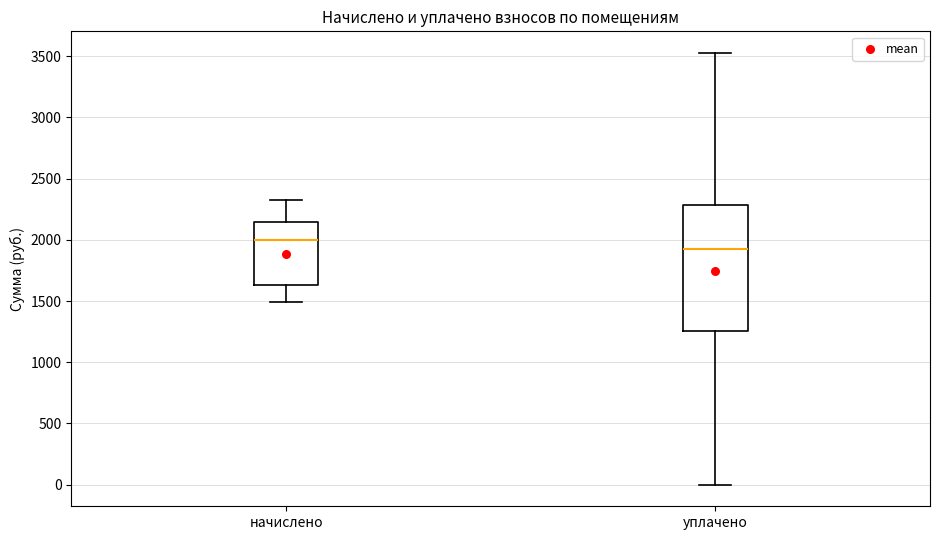

Where is the lower edge of the box for начислено on the y-axis? The values are not printed on the chart, so give them approximately, as read against the axis.

1650